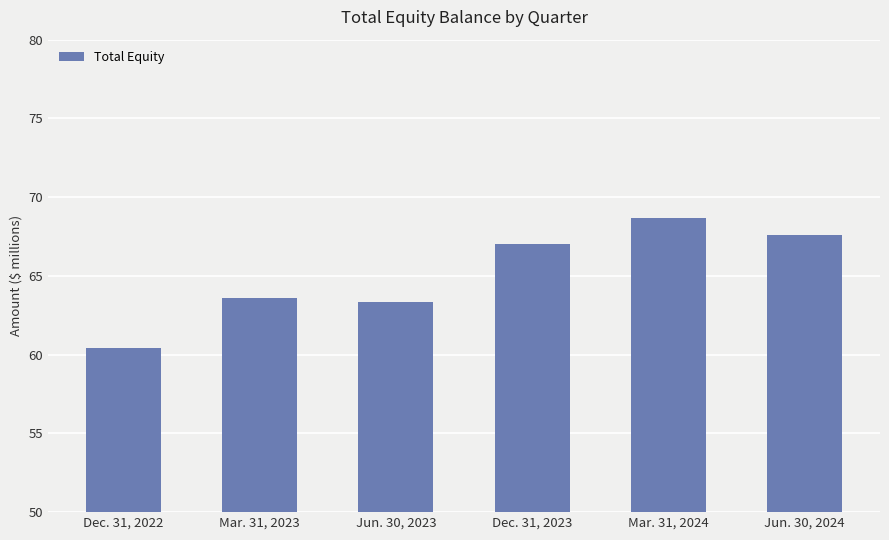

Approximately how many times larger is the value at Mar. 31, 2024 compared to Jun. 30, 2023?

1.1